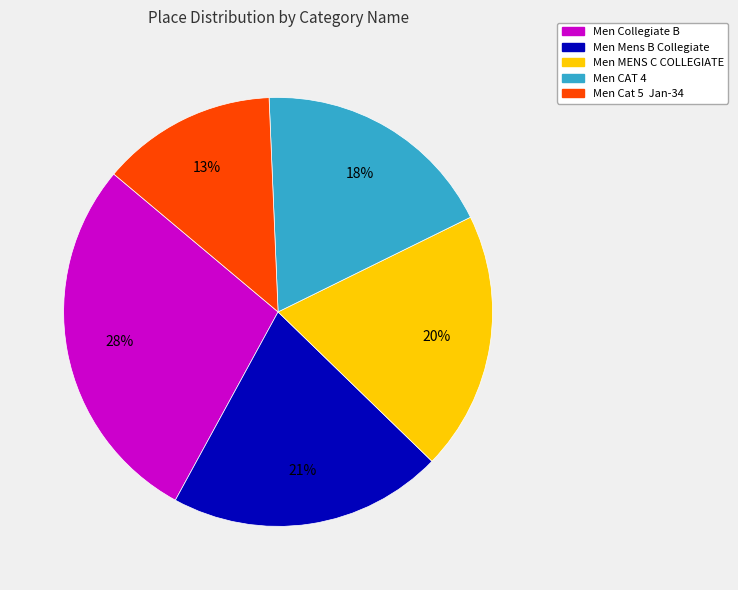

Is there a majority slice in this chart?

No